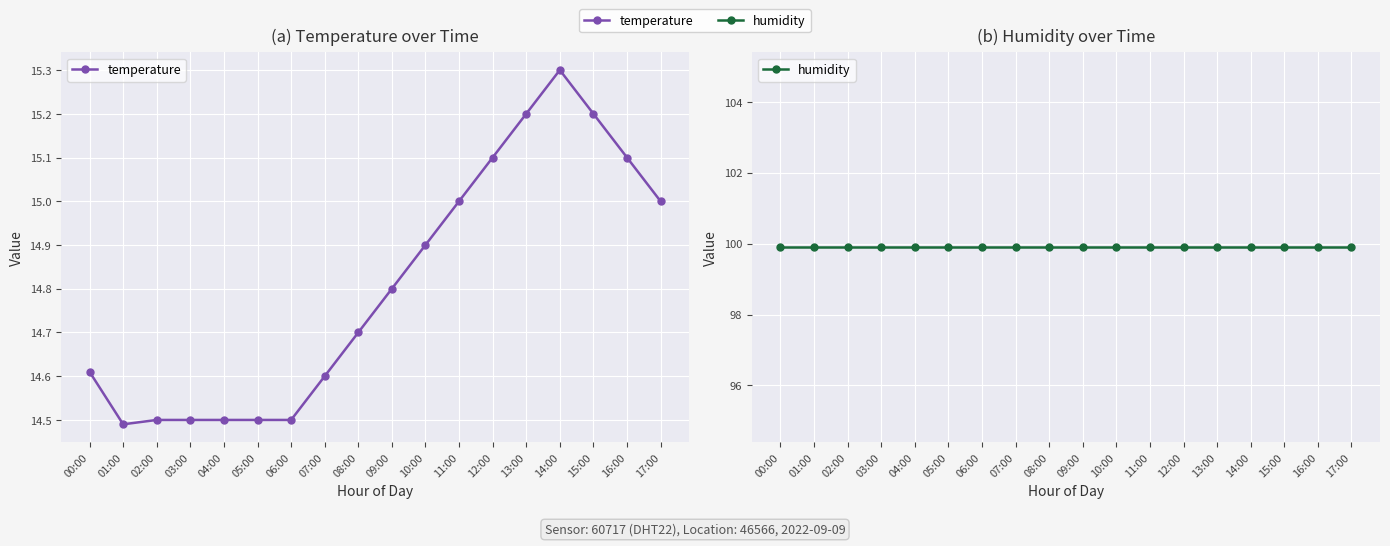

How many interior local peaks does the temperature series have?

1